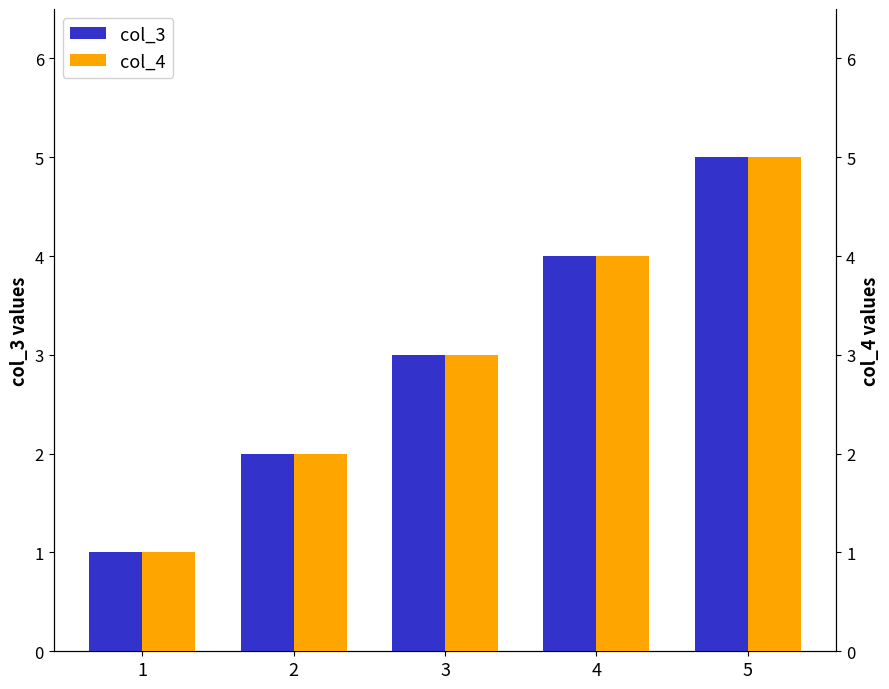

At which label is col_4 closest to 3?

3